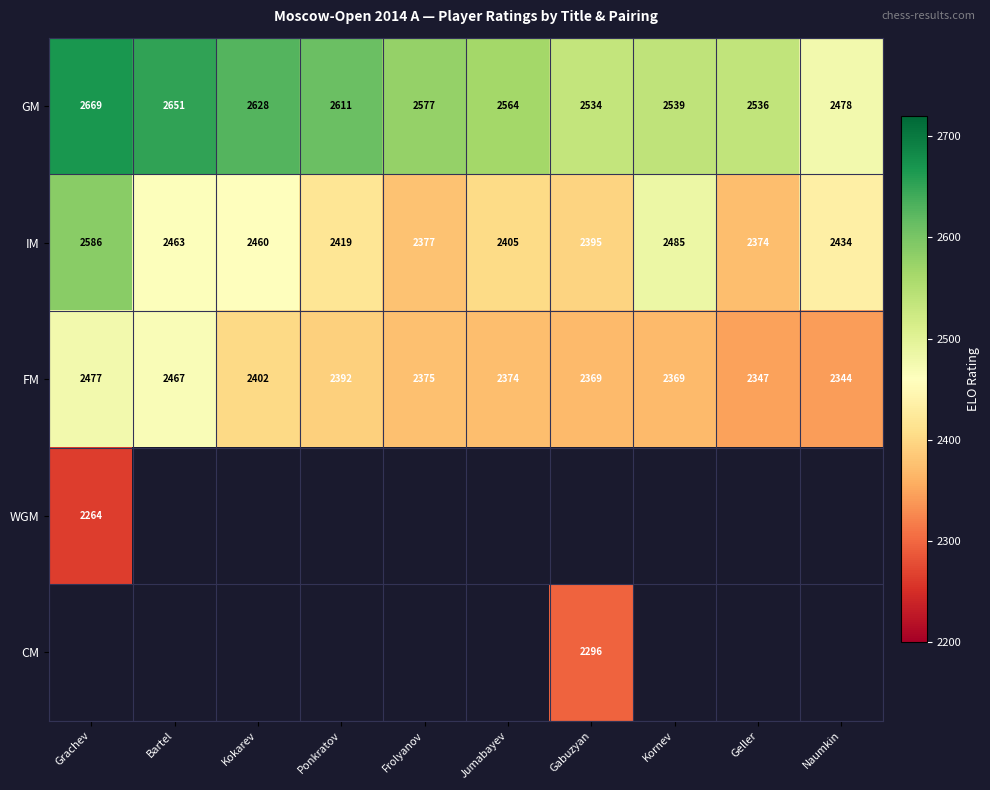

What is the difference between the IM values at Gabuzyan and Grachev?

191